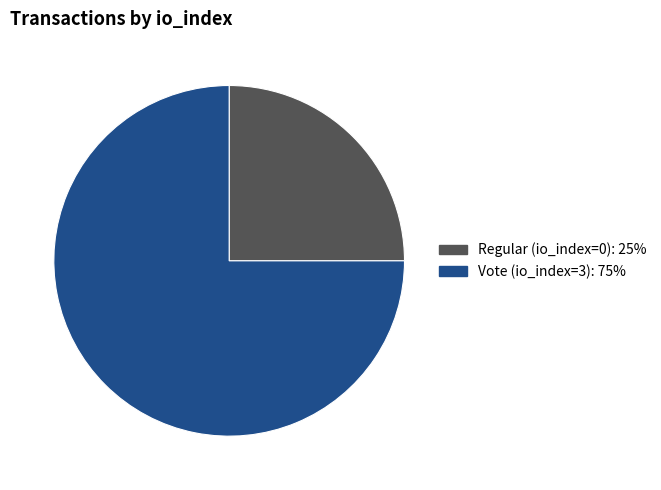

Between Vote (io_index=3) and Regular (io_index=0), which is larger?

Vote (io_index=3)